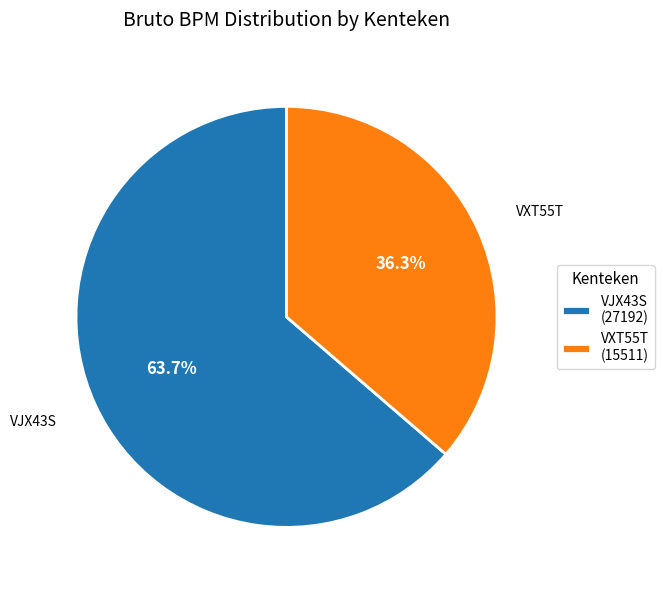

Is it true that VJX43S is 57% of the pie?

False